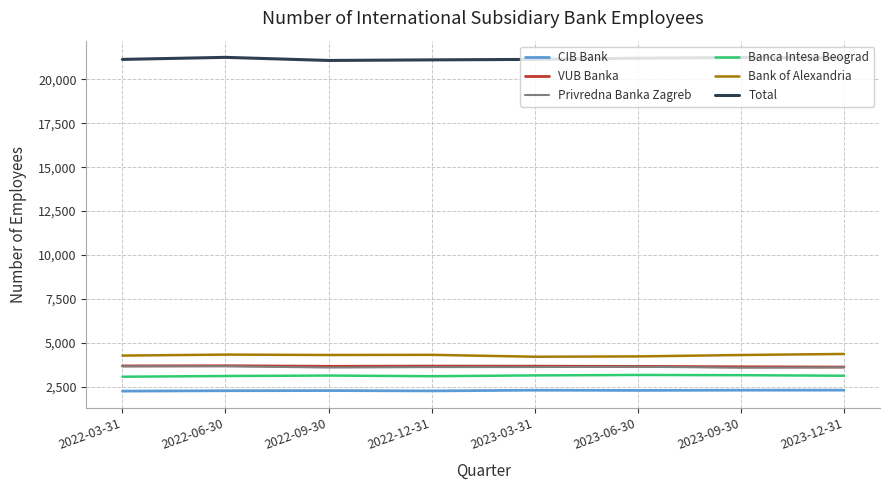

Which series has the largest total across all categories?

Total